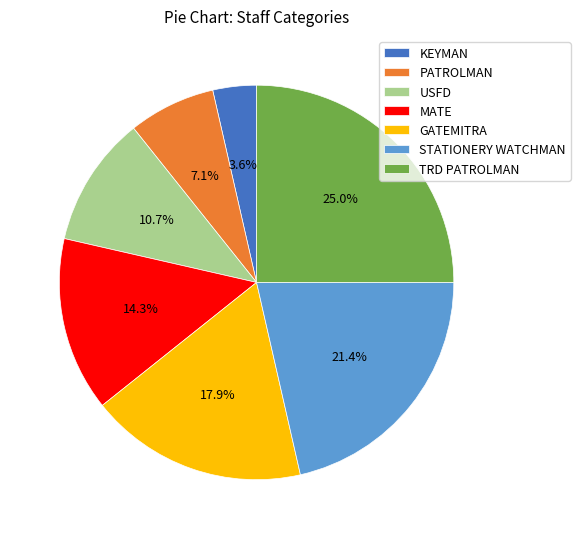

Which category has the smallest portion of the pie?

KEYMAN